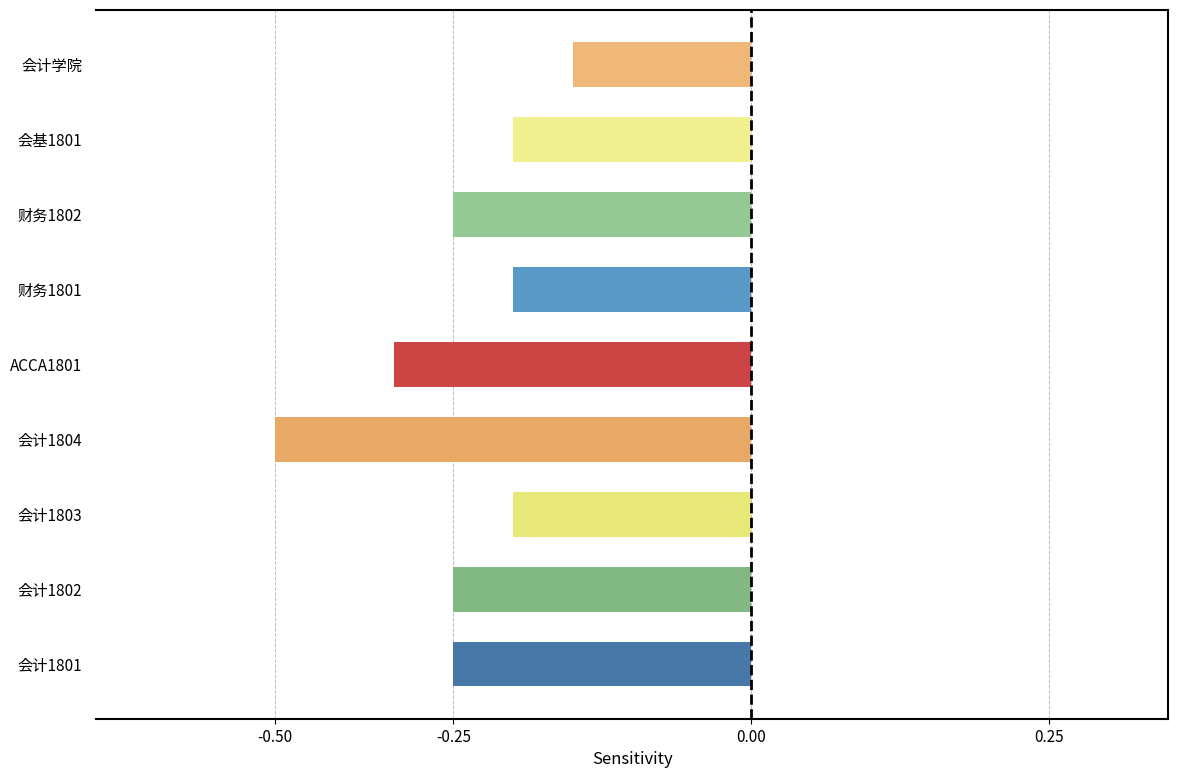

Are the bars horizontal?

Yes